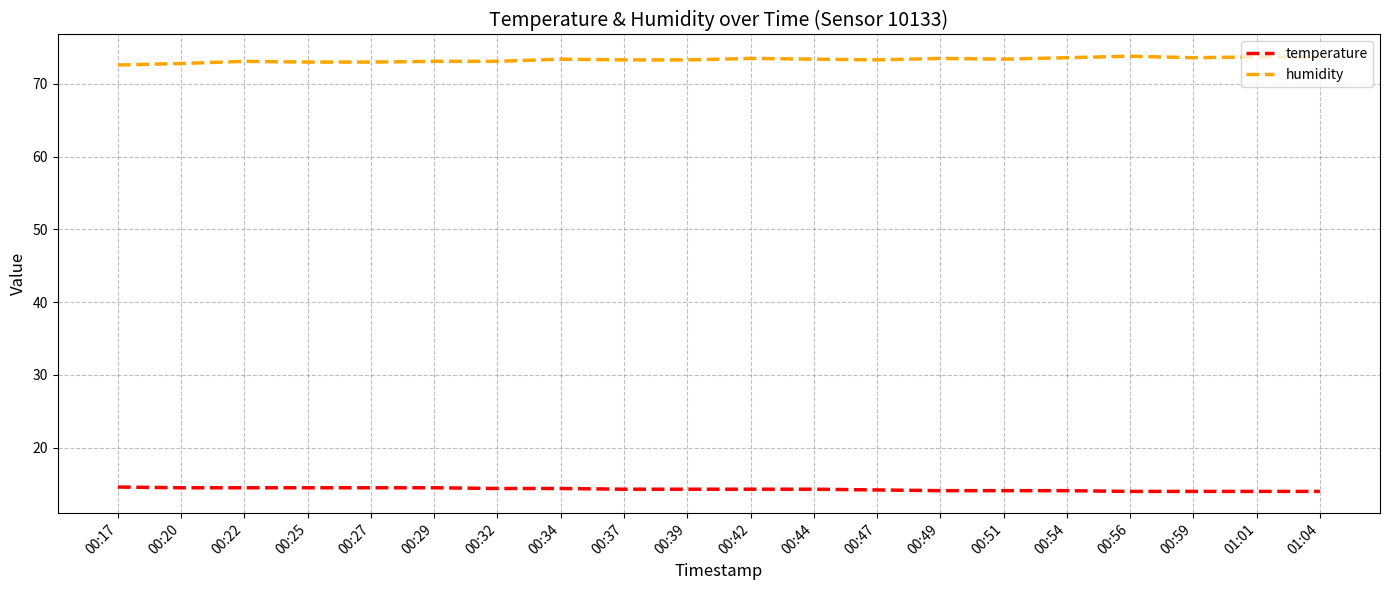

What is the maximum value shown in the chart?

73.8